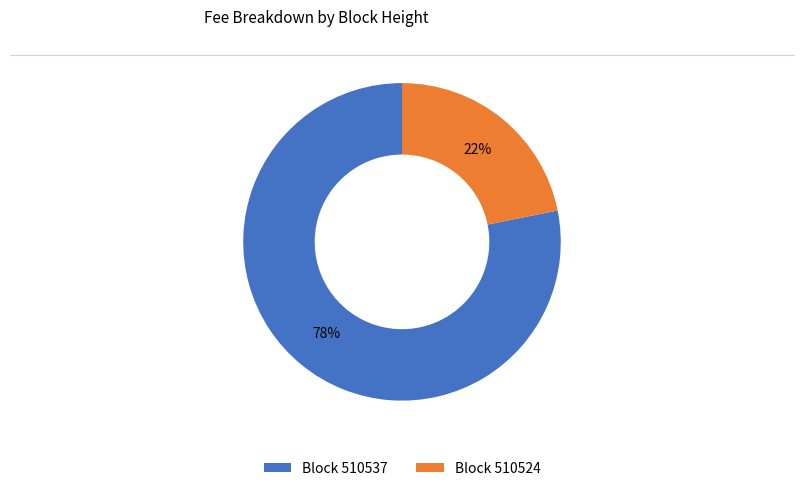

True or false: Block 510537 accounts for 88% of the total.

False